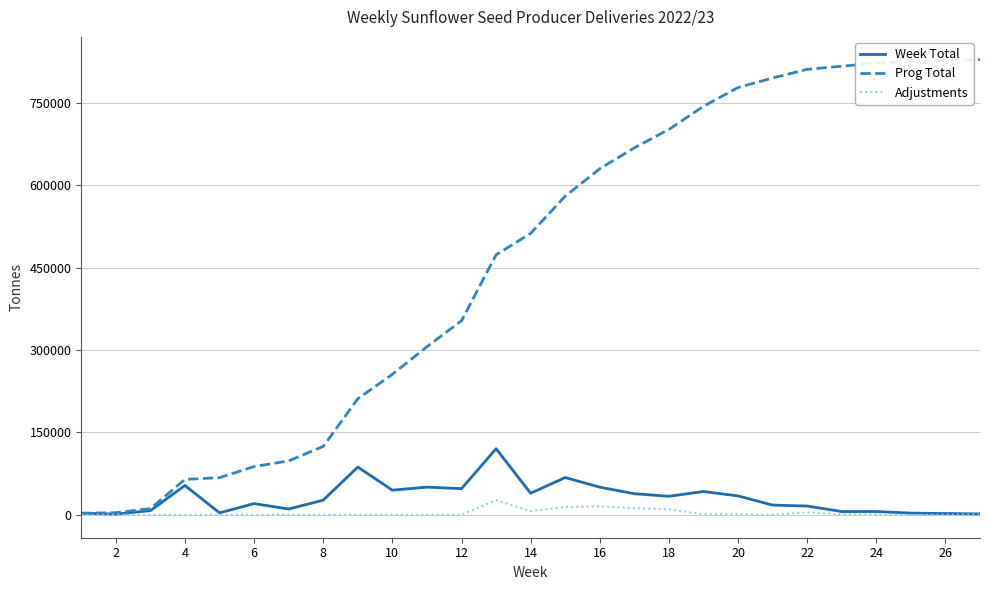

What is the lowest value of the Adjustments series?

-533